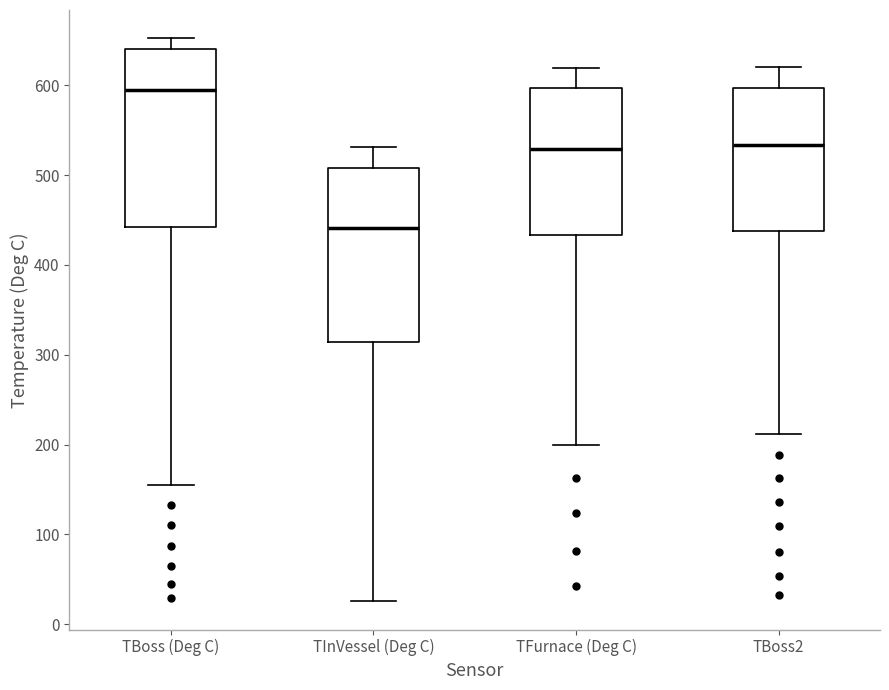

Which box has the lowest median line?

TInVessel (Deg C)